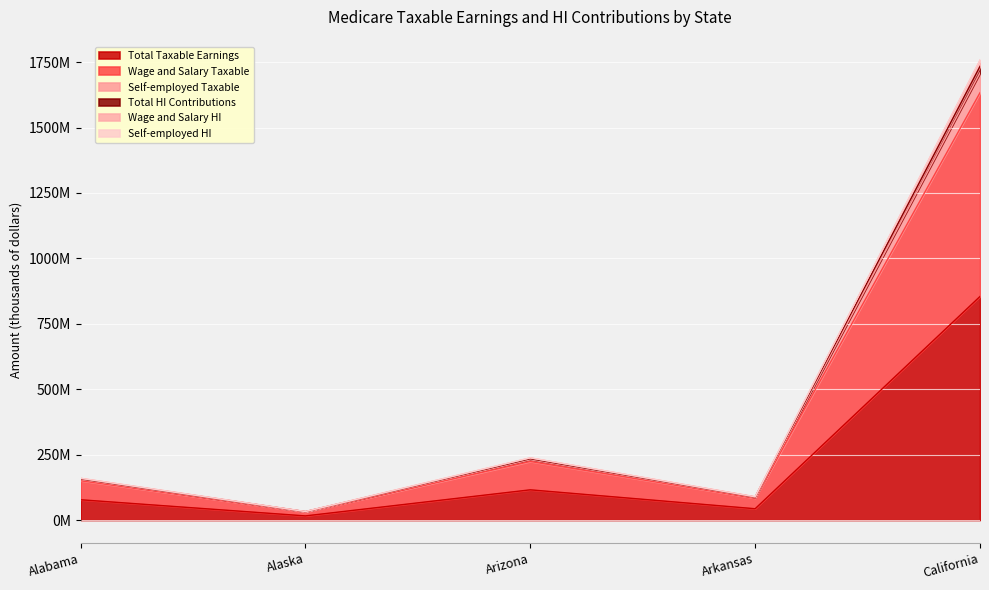

At which label does Wage and Salary HI reach its minimum?

Alaska